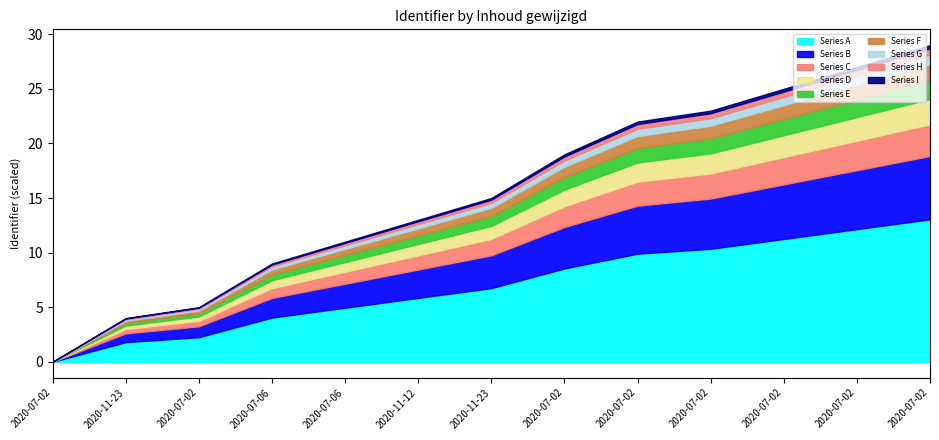

At which label does the data first exceed 6155313?

2020-07-02